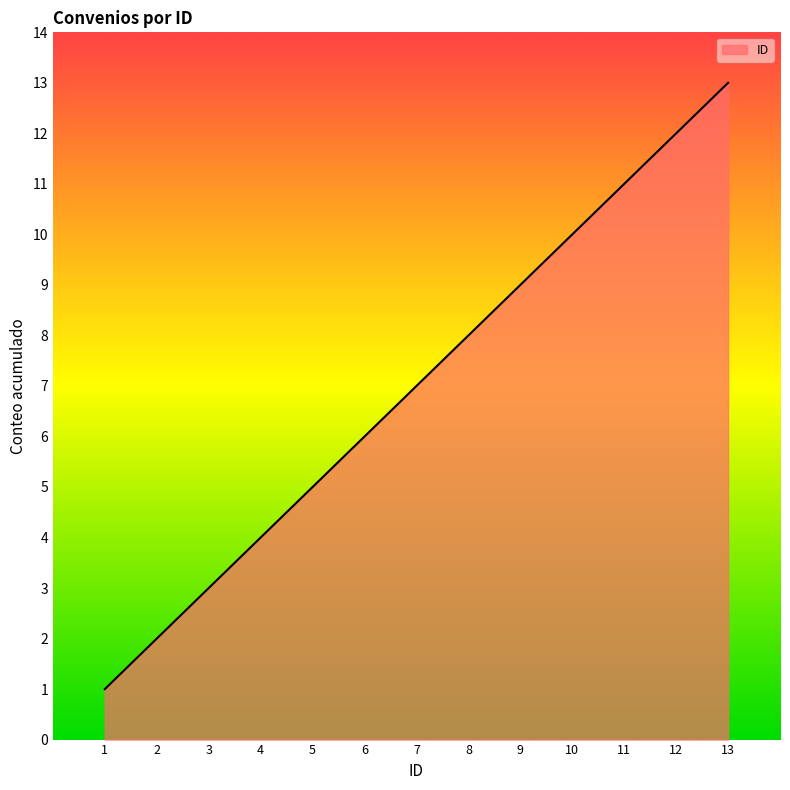

Reading left to right, what are all the values shown in this chart?

1=1	2=2	3=3	4=4	5=5	6=6	7=7	8=8	9=9	10=10	11=11	12=12	13=13